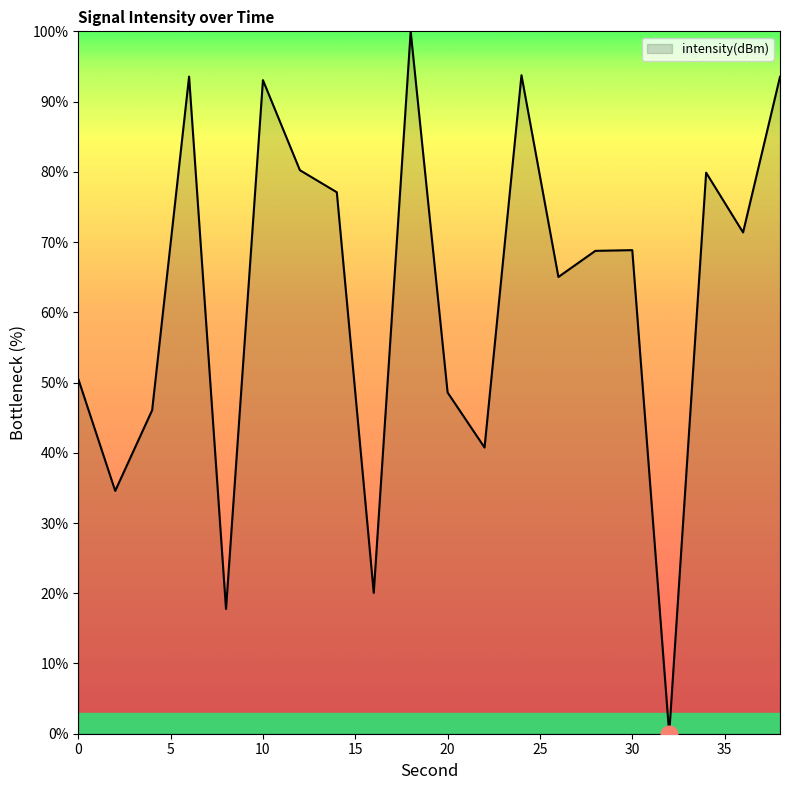

What is the maximum value shown in the chart?

100.0